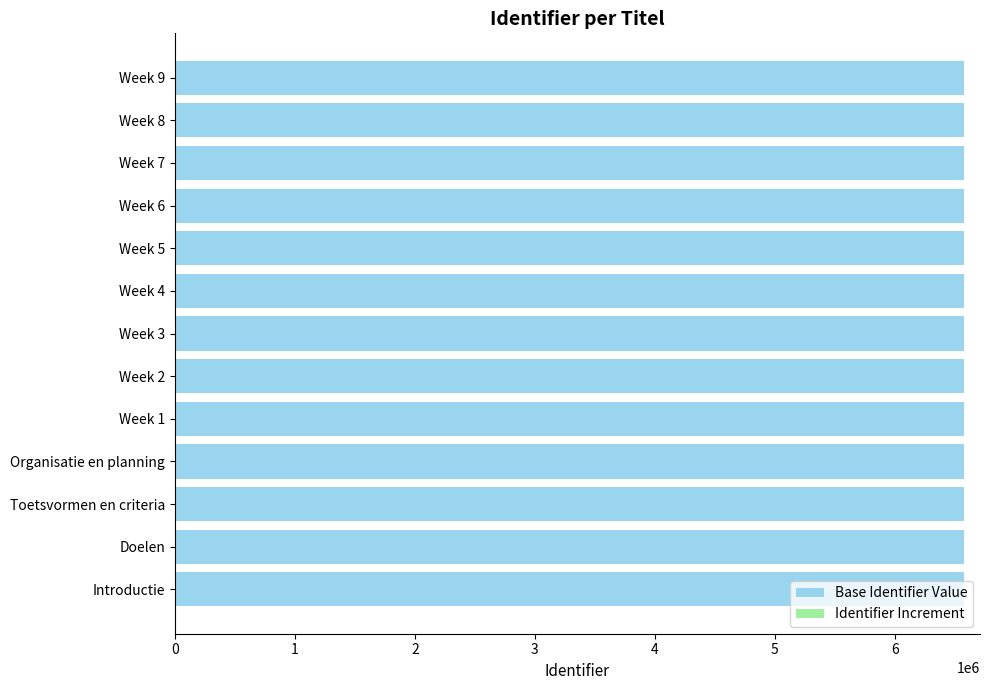

What is the maximum value for Base Identifier Value?

6578558